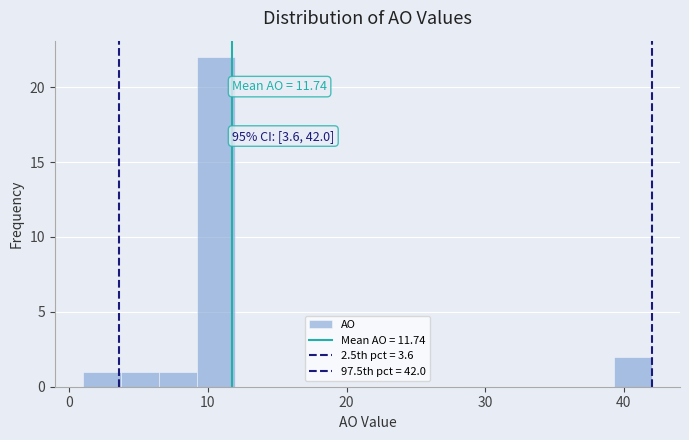

Read against the x-axis, roughly where is the centre of the tallest bar?

11